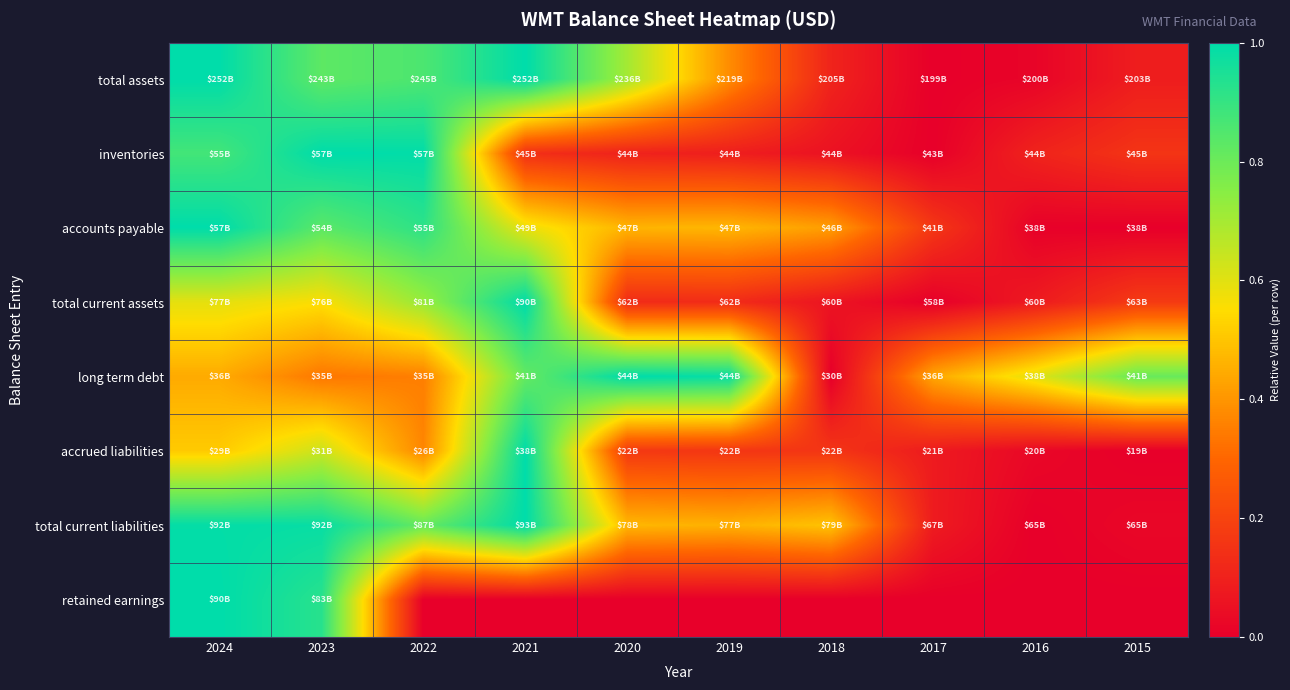

Which category has the lowest value across all series?

2017